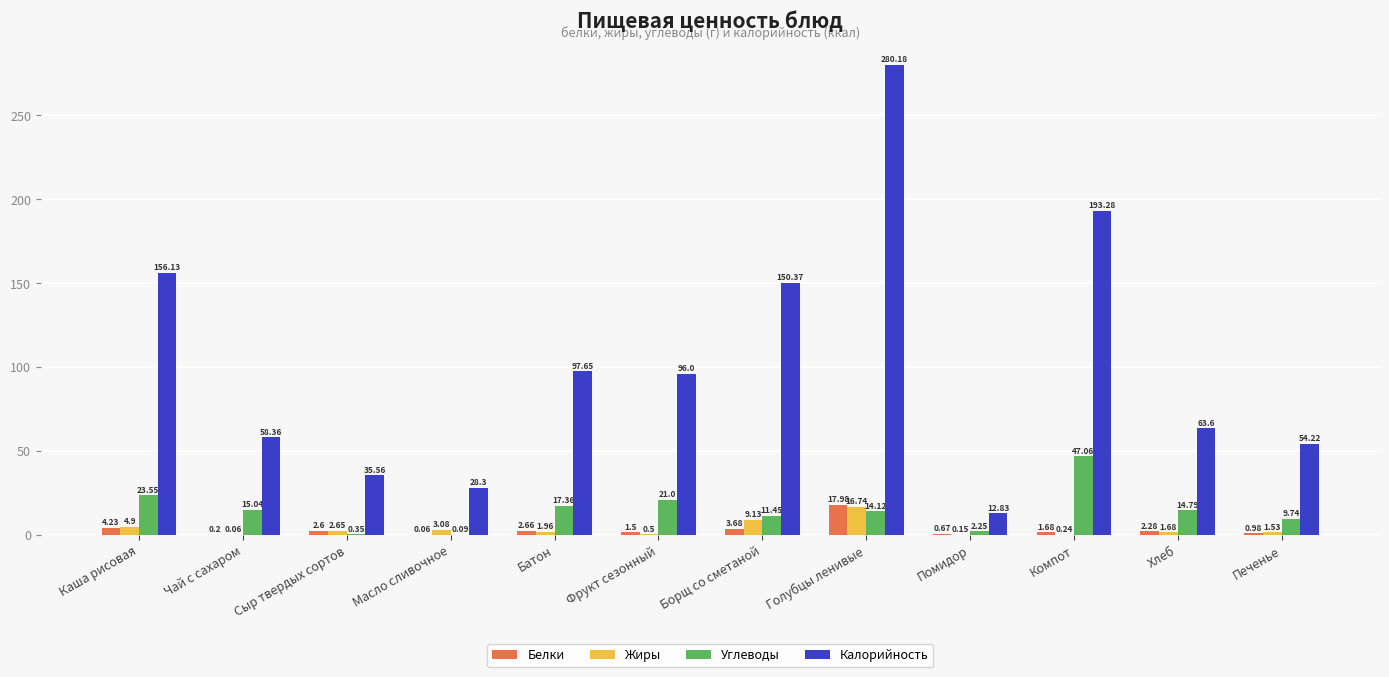

Between Фрукт сезонный and Помидор, which series saw the biggest shift?

Калорийность